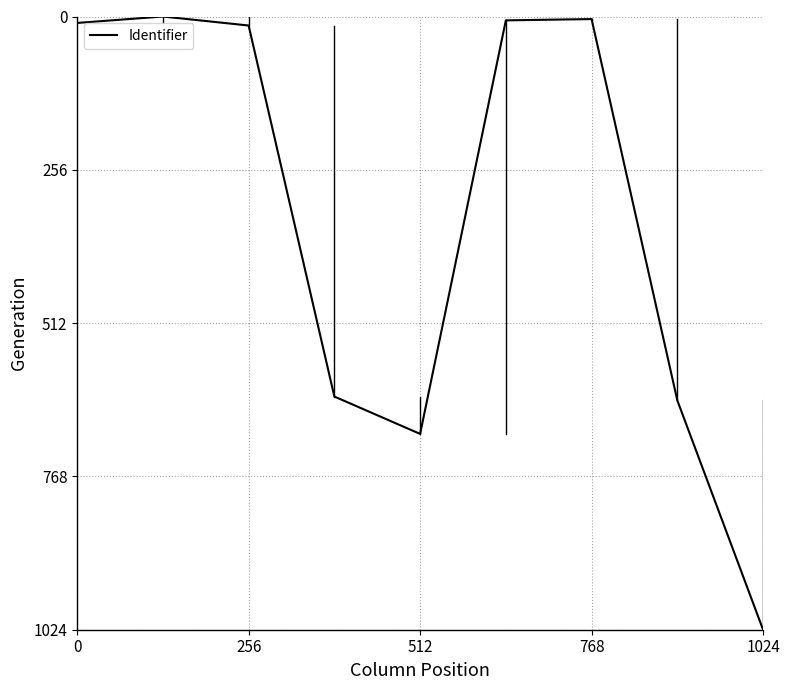

What is the difference between the maximum and minimum values?

1024.0